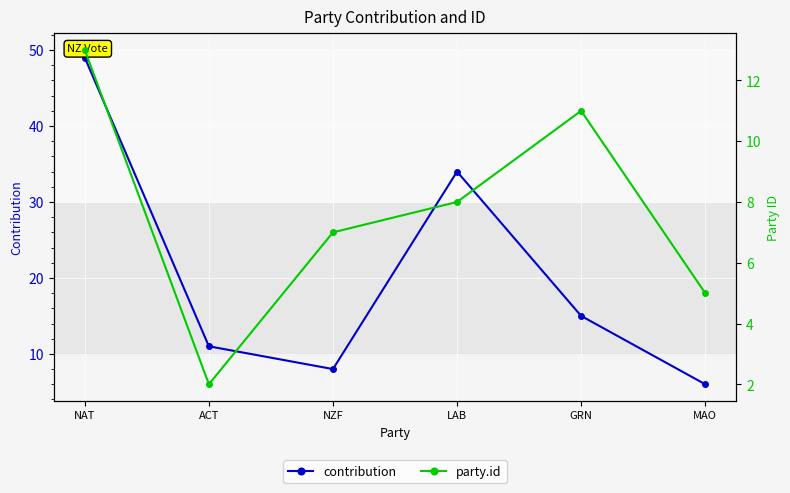

True or false: contribution and party.id cross at least once.

False